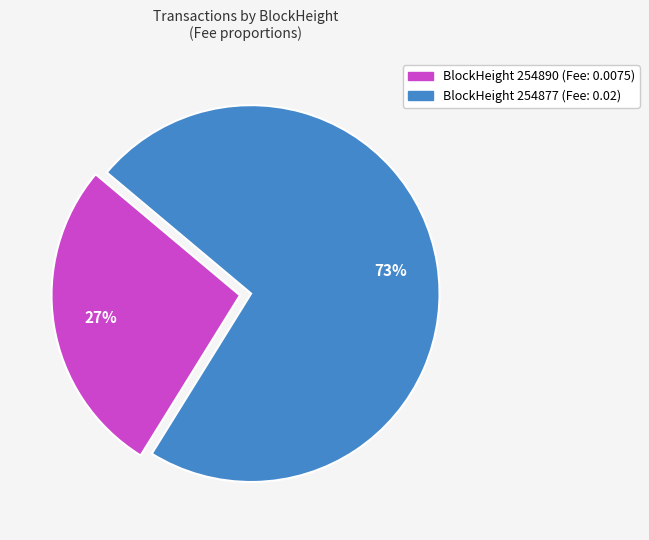

Does any single category account for the majority?

Yes